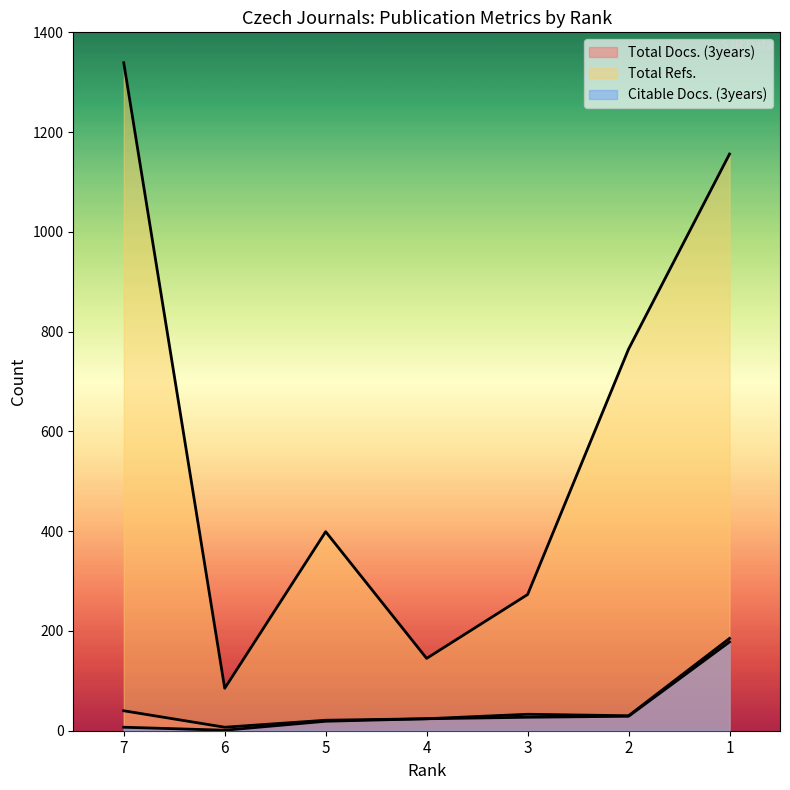

At which category is the sum across all series the highest?

1